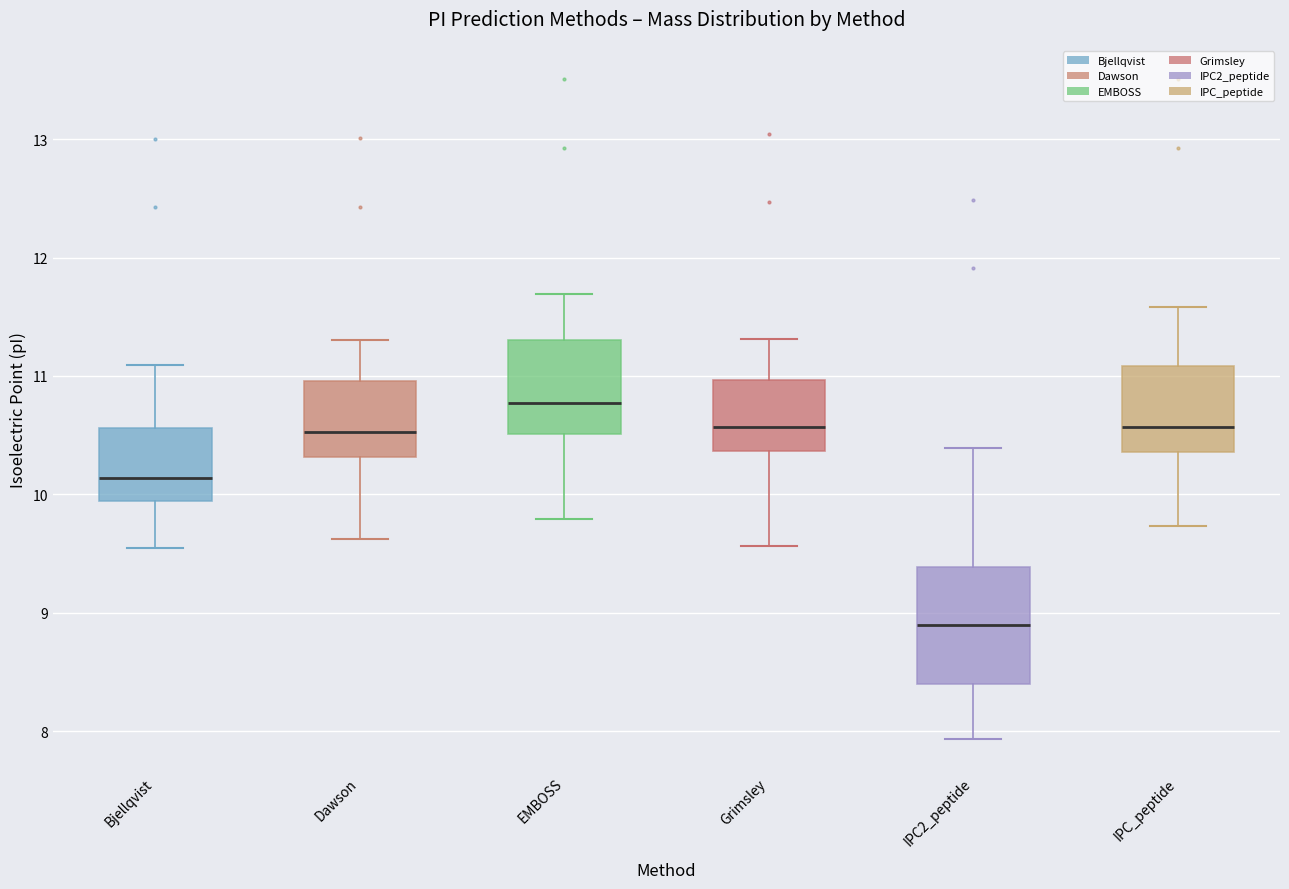

Reading left to right, read every box against the y-axis: the position of its median line, the range the box covers, and the ends of its whiskers. The values are not printed on the chart, so give them approximately, as read against the axis.

Bjellqvist: median 10.1, box 9.9 to 10.6, whiskers 9.5 to 11.1
Dawson: median 10.5, box 10.3 to 11.0, whiskers 9.6 to 11.3
EMBOSS: median 10.8, box 10.5 to 11.3, whiskers 9.8 to 11.7
Grimsley: median 10.6, box 10.4 to 11.0, whiskers 9.6 to 11.3
IPC2_peptide: median 8.9, box 8.4 to 9.4, whiskers 7.9 to 10.4
IPC_peptide: median 10.6, box 10.4 to 11.1, whiskers 9.7 to 11.6